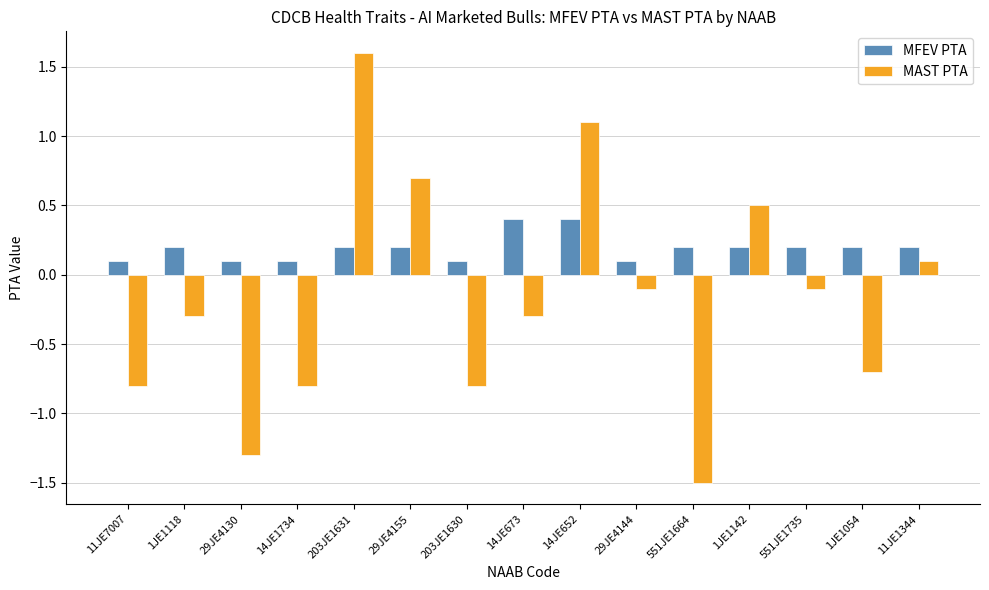

What are all the series names shown in the legend?

MFEV PTA, MAST PTA